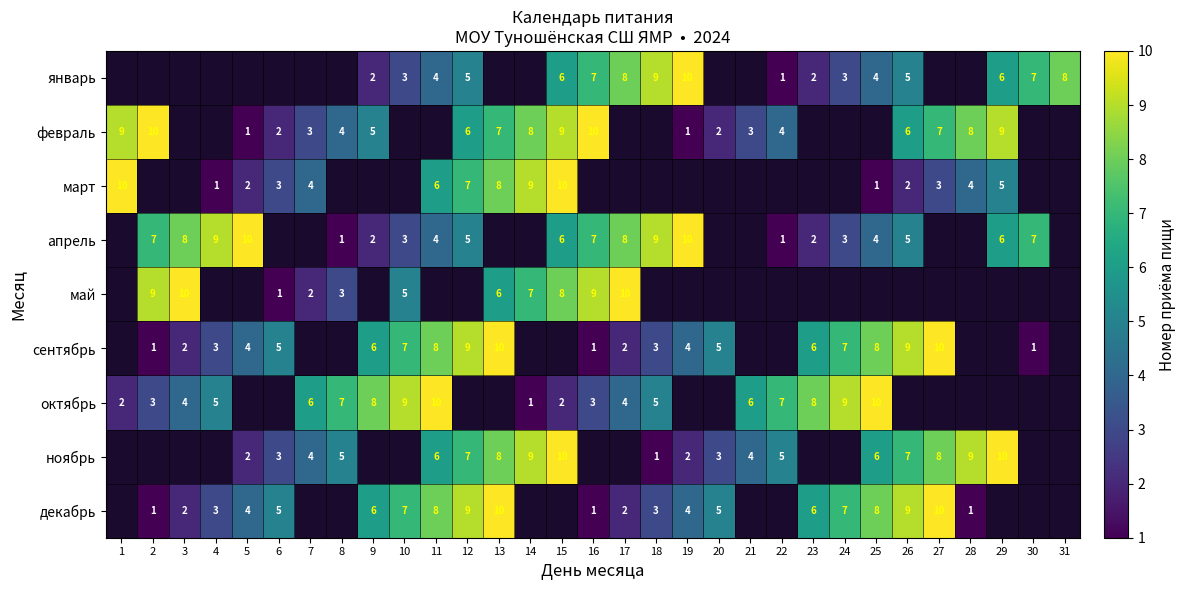

The value of декабрь at 26 is 9. True or false?

True